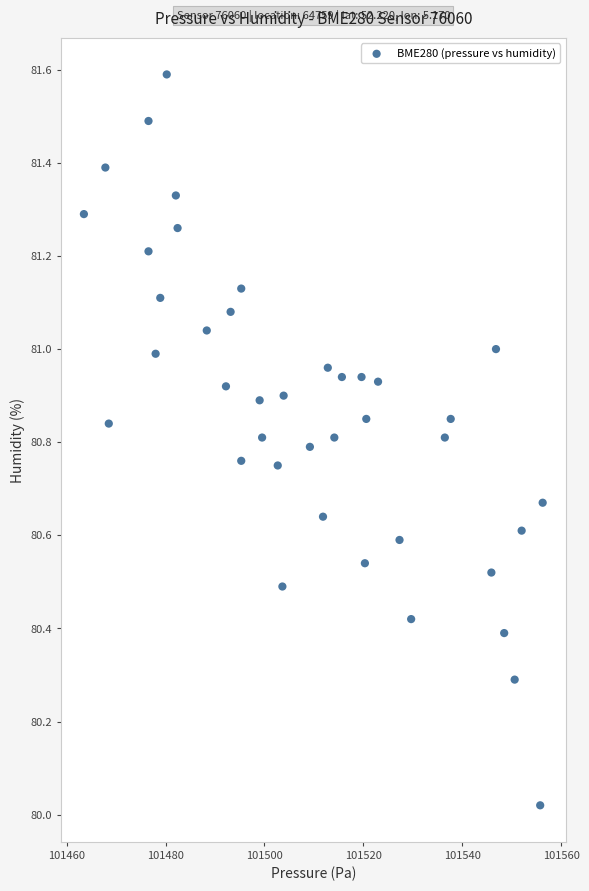

What is the range of Y values (max minus min)?

1.6